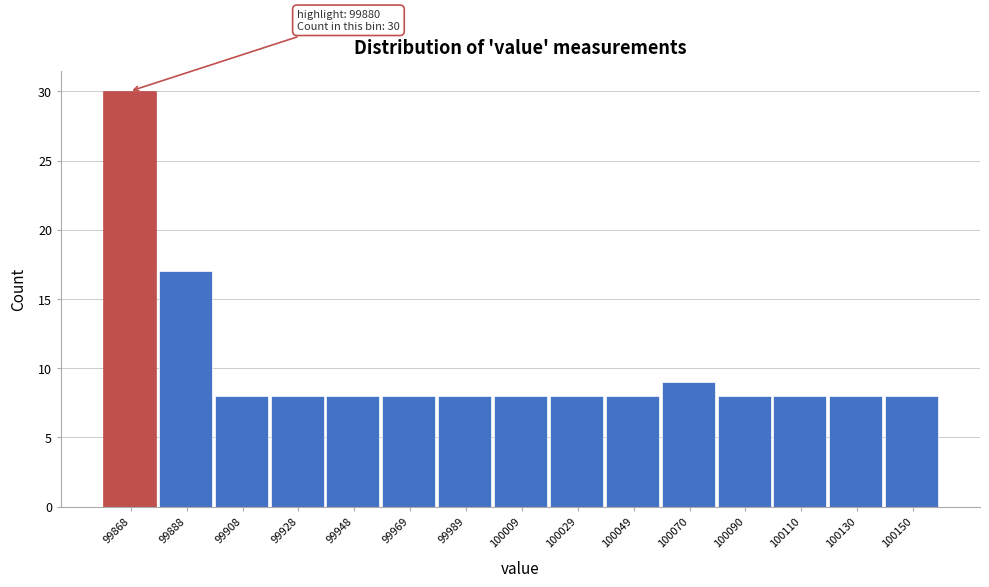

Reading right to left, list all the values displayed in this chart.

100150=8	100130=8	100110=8	100090=8	100070=9	100049=8	100029=8	100009=8	99989=8	99969=8	99948=8	99928=8	99908=8	99888=17	99868=30